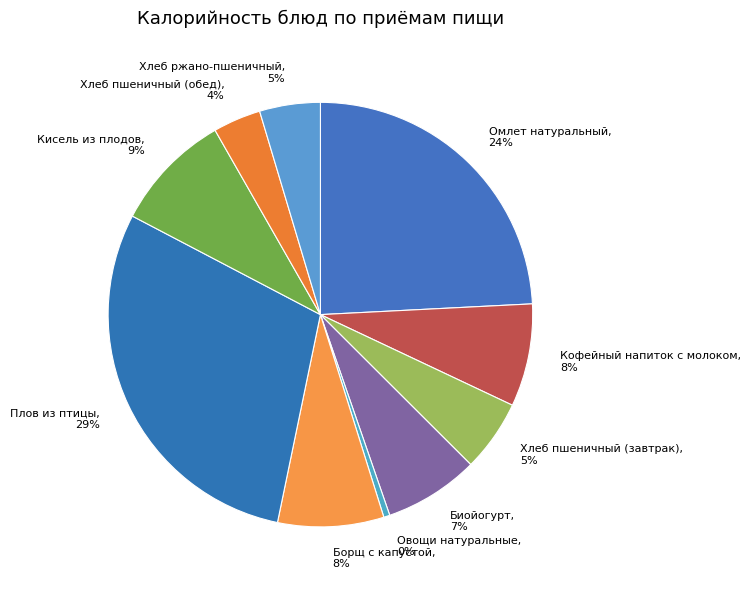

The Овощи натуральные slice represents 0% of the pie. True or false?

True